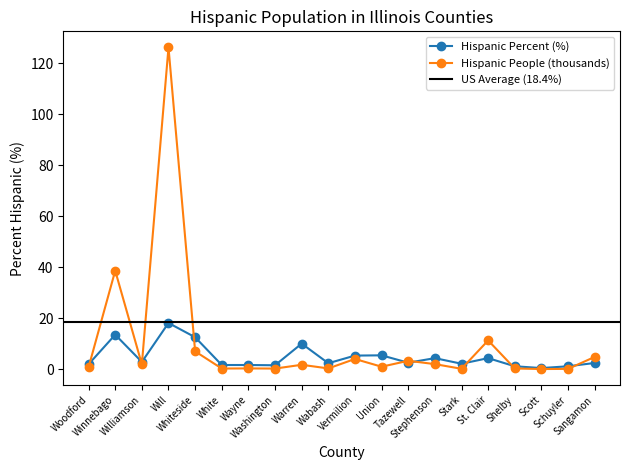

Which has a higher value, Stark or Whiteside?

Whiteside